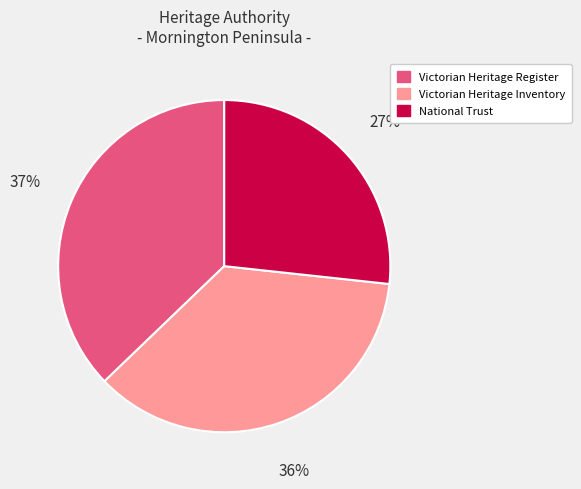

To the nearest percent, what is the average slice percentage?

33%